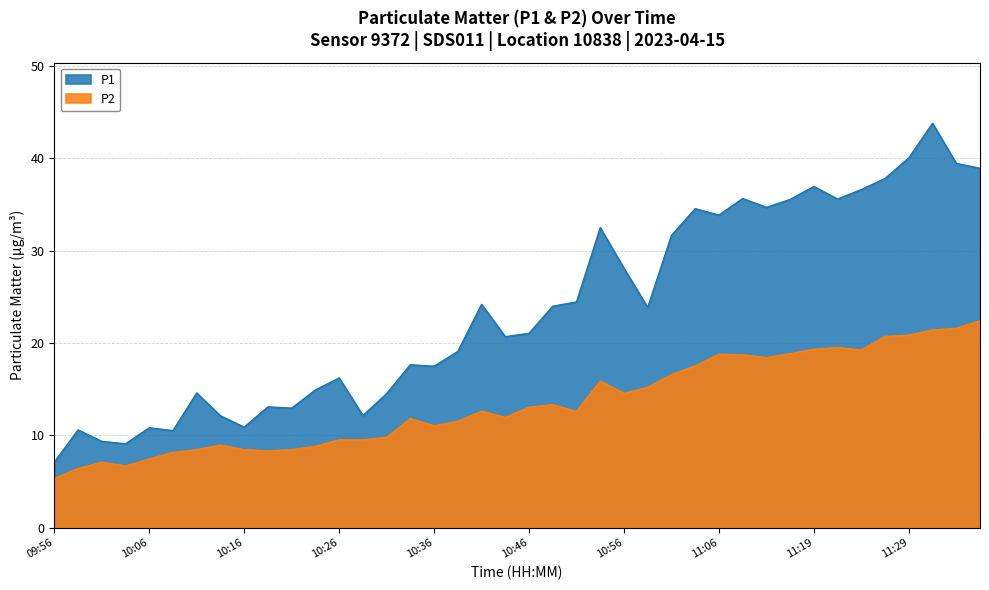

True or false: P2 and P1 intersect in this chart.

False